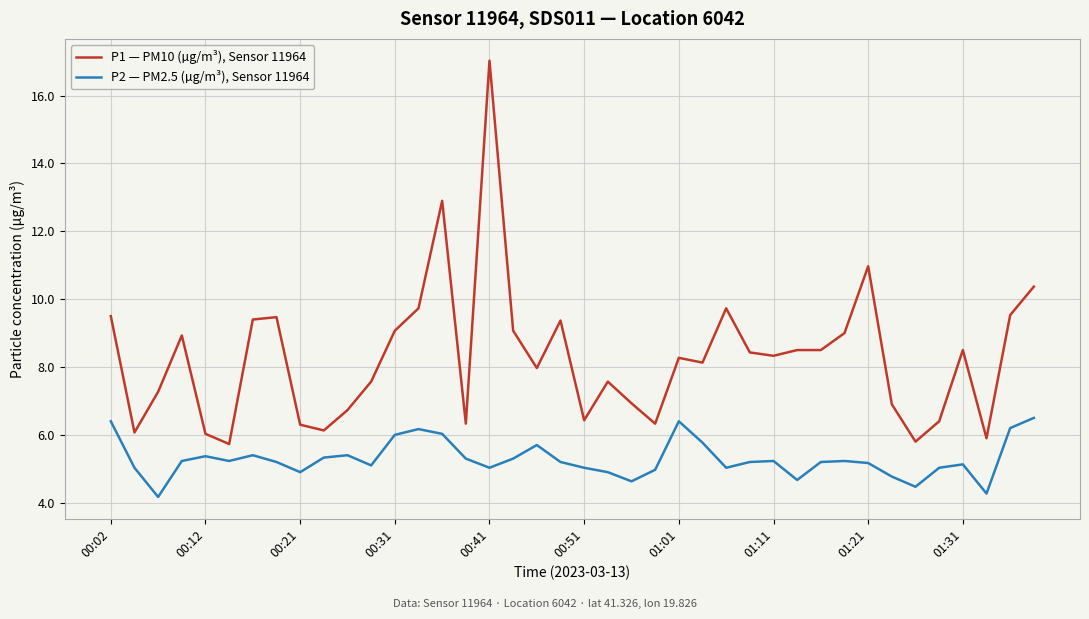

Which series has the largest total across all categories?

P1 — PM10 (µg/m³), Sensor 11964